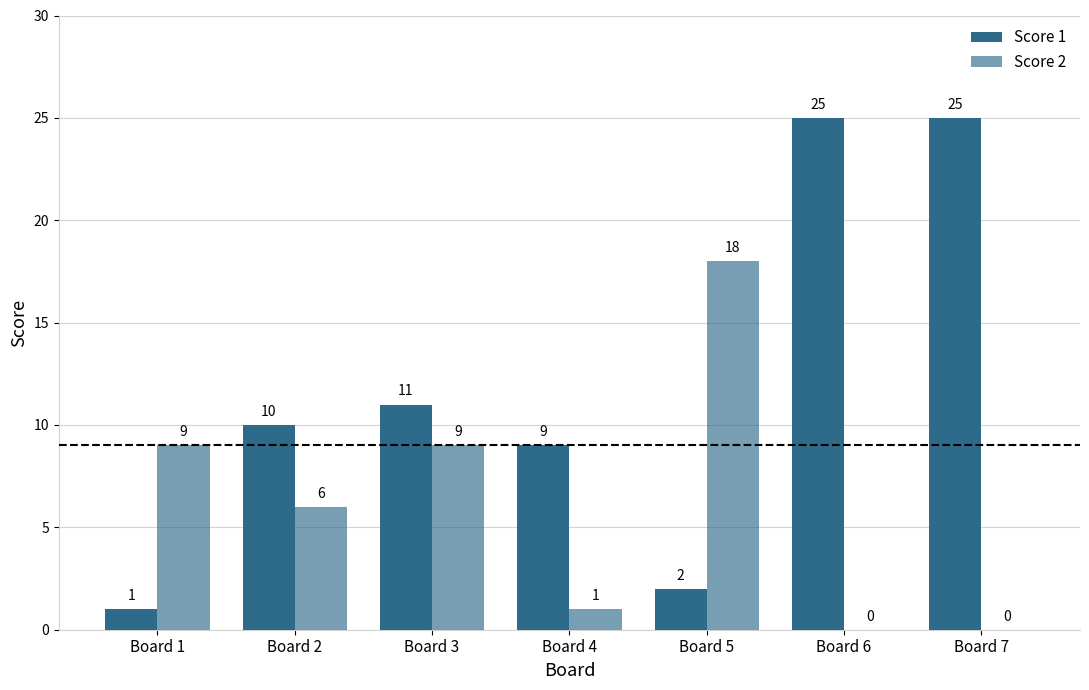

How many series are shown in this chart?

2